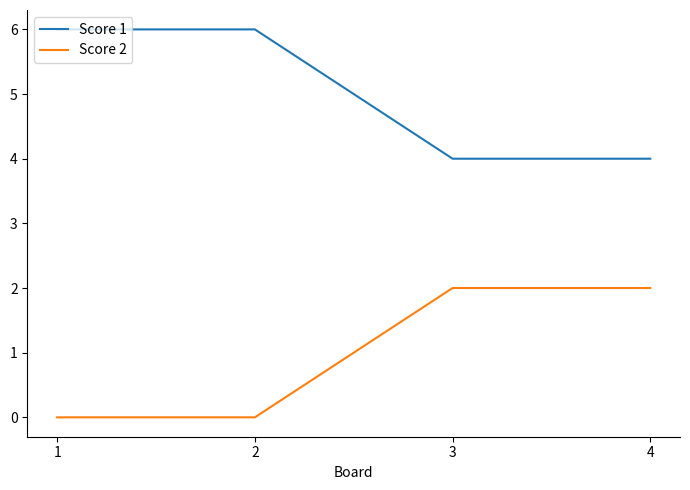

Reading left to right, transcribe all the data shown in this chart.

Score 1: 6	6	4	4
Score 2: 0	0	2	2